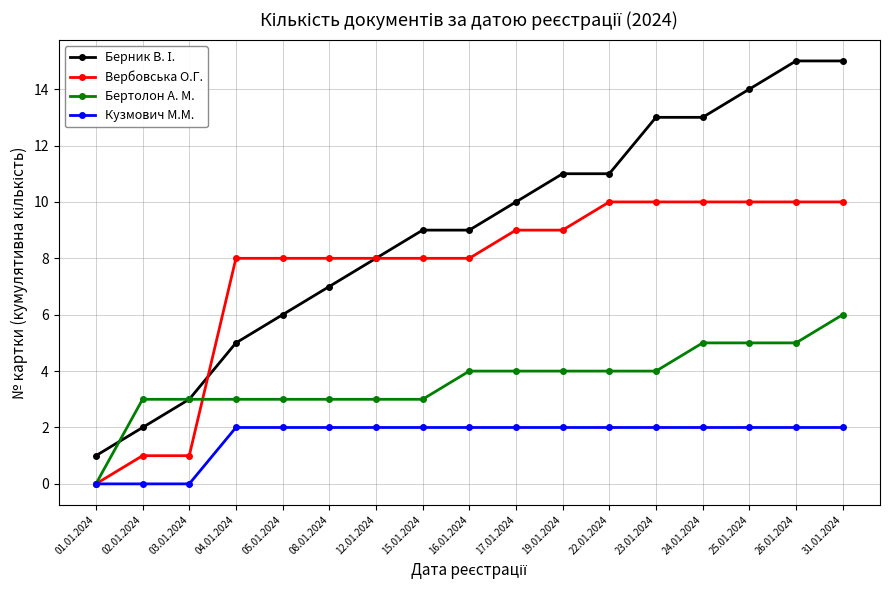

How many distinct data groups are displayed?

4